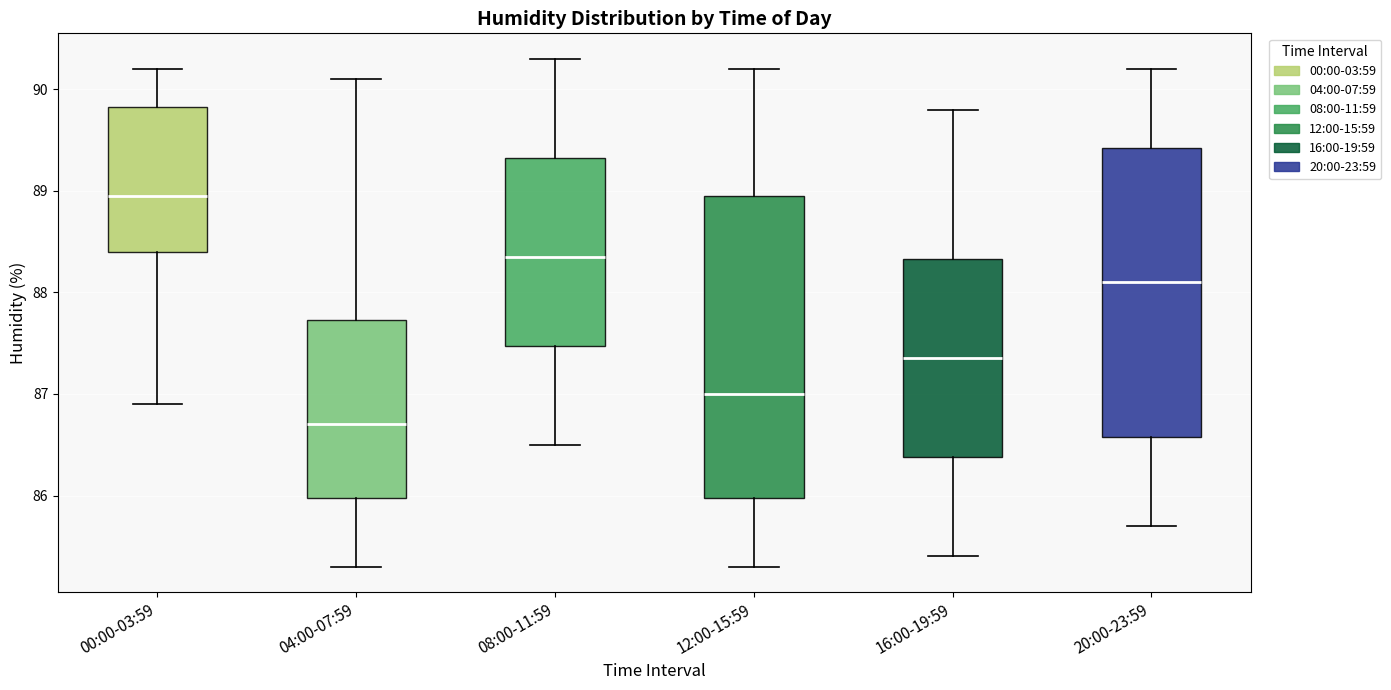

Where does the upper whisker of the box for 12:00-15:59 end on the y-axis? The values are not printed on the chart, so give them approximately, as read against the axis.

90.2